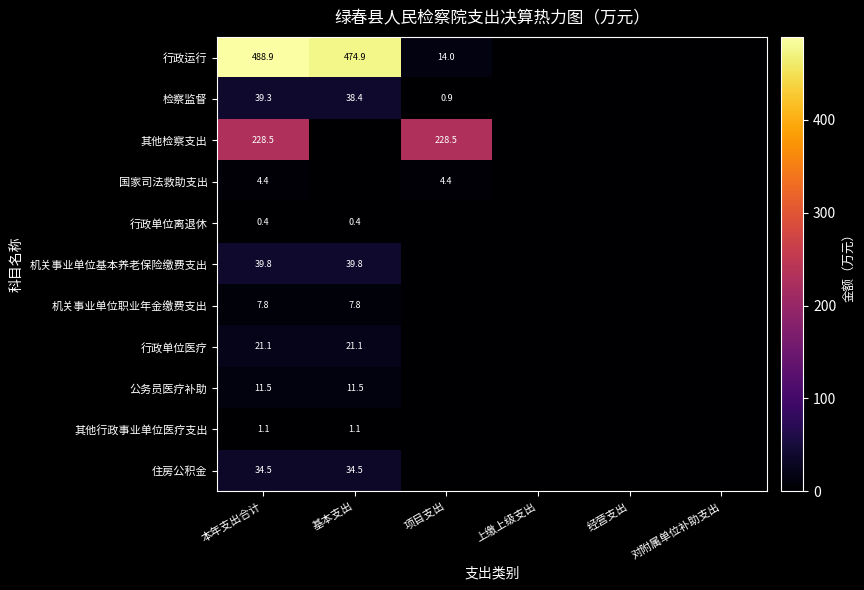

What is the difference between the highest and lowest values at 本年支出合计?

488.5